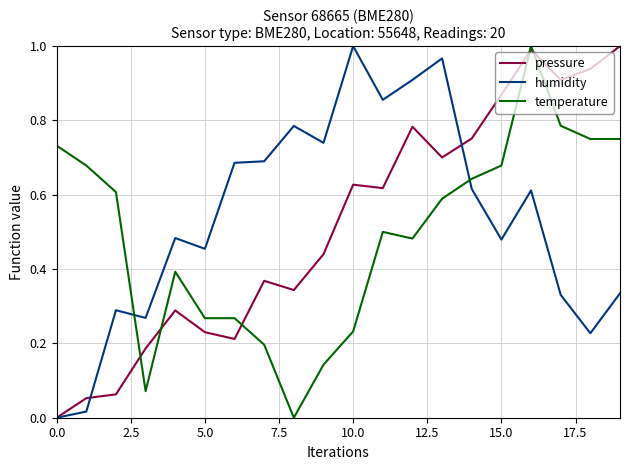

True or false: humidity and temperature cross at least once.

True